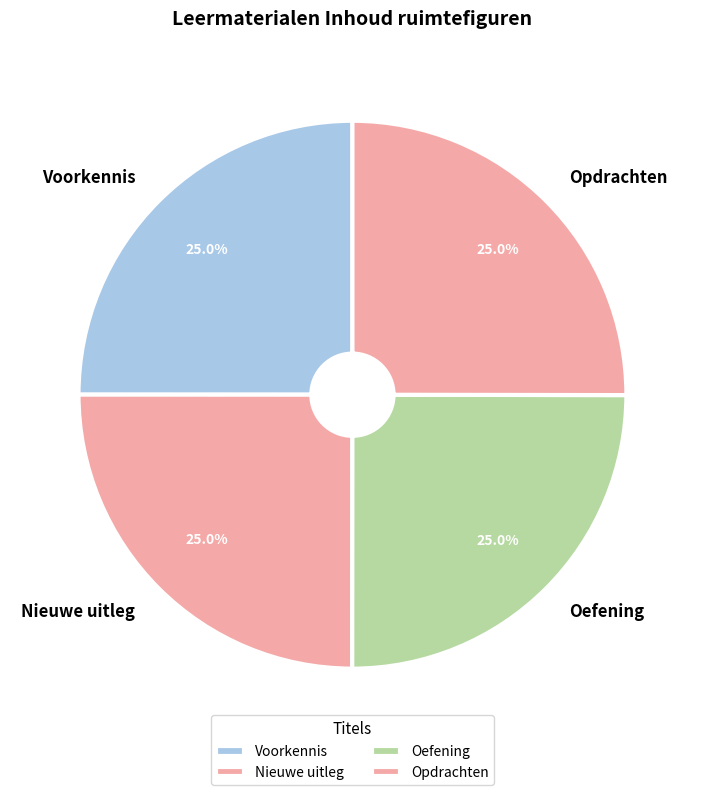

What percentage is NOT represented by Voorkennis?

75.0%